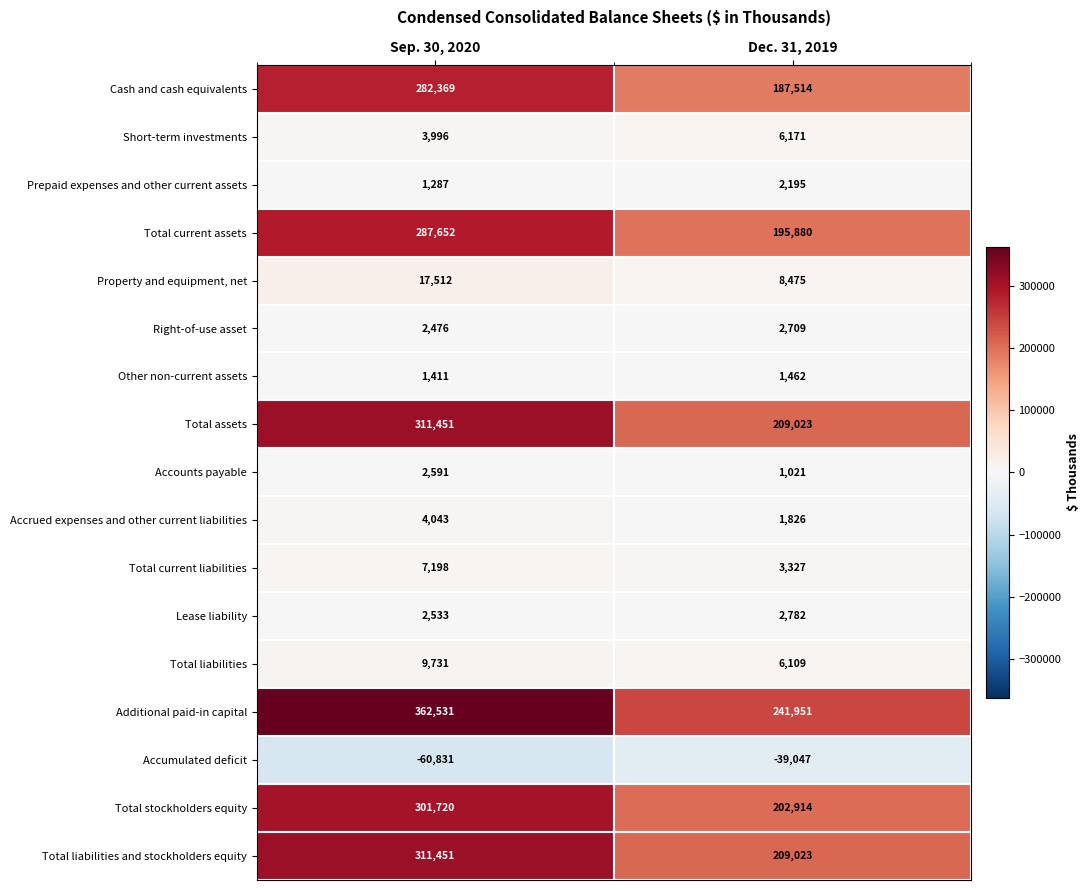

Which category has the lowest value across all series?

Sep. 30, 2020